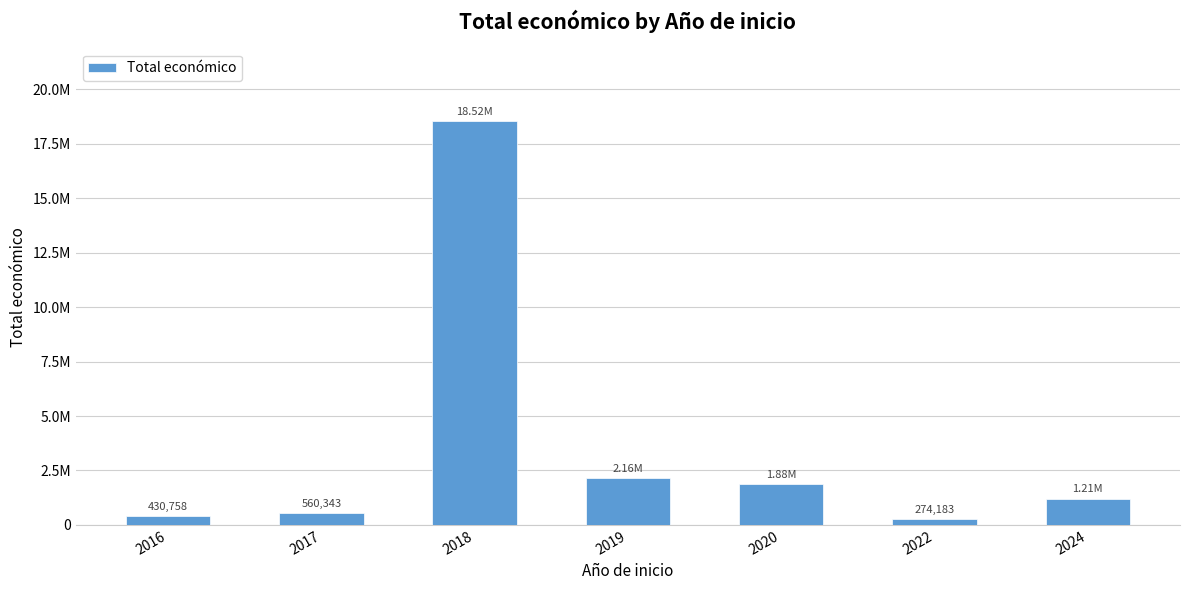

Which category has the lowest value across all series?

2022